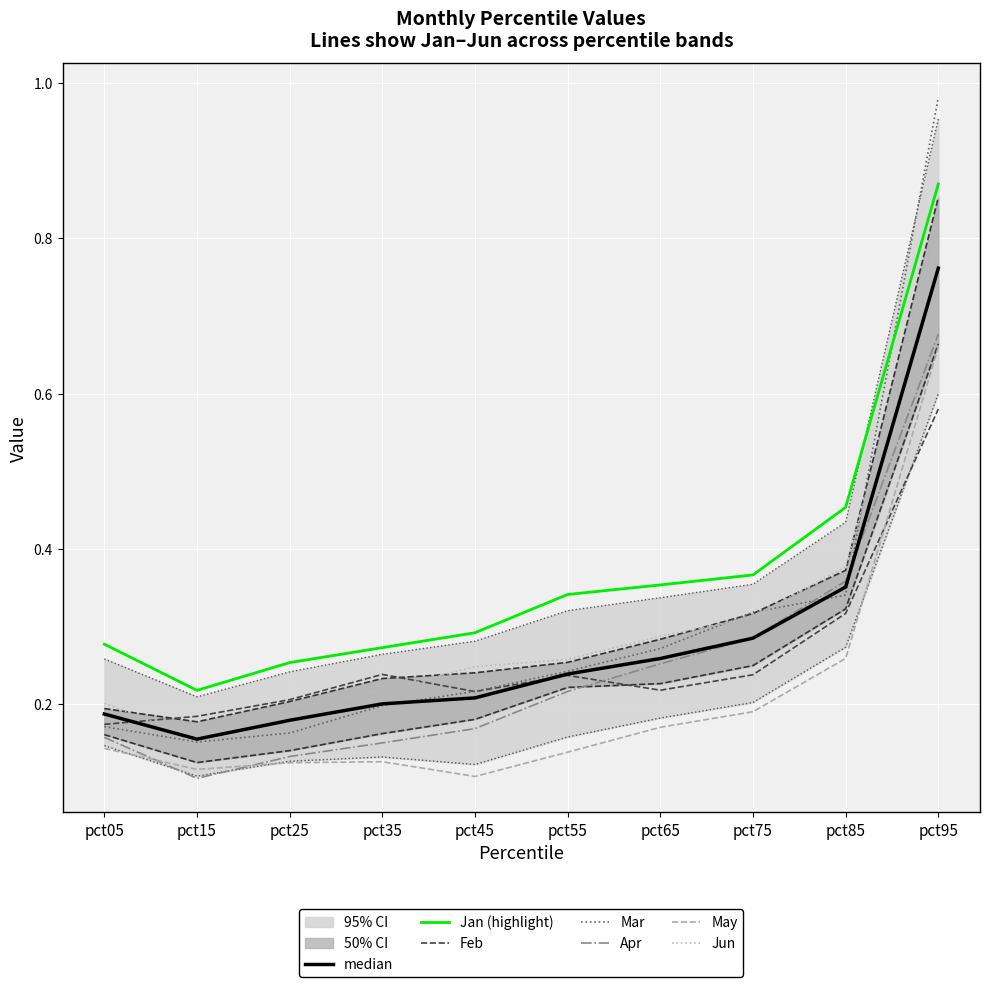

At which category is the sum across all series the highest?

pct95